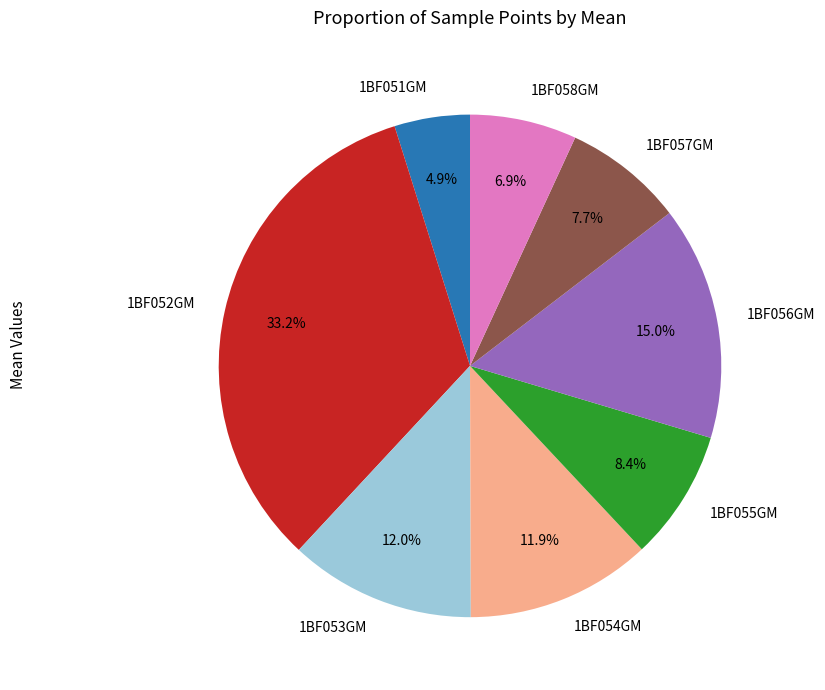

To the nearest percent, what portion does 1BF057GM represent?

8%